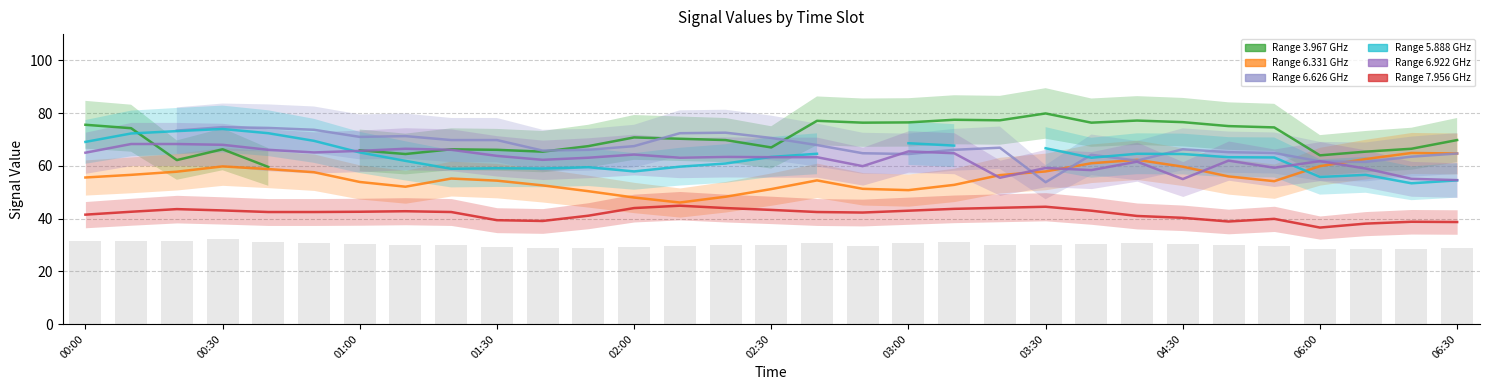

What is the label of the 11th bar from the right?

2017/07/27 03:20